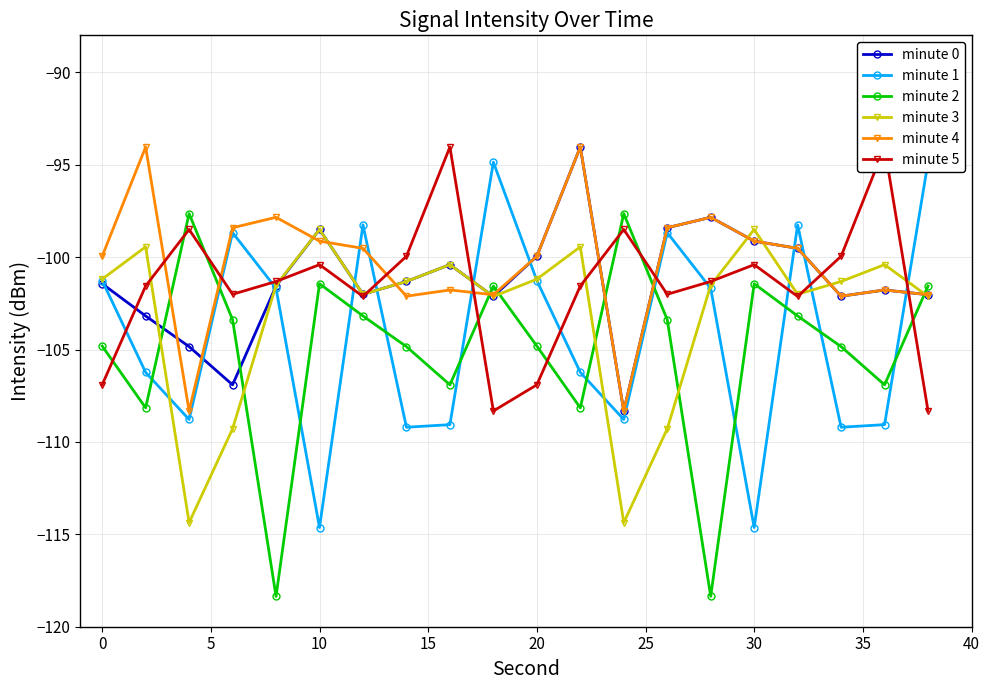

What are all the series names shown in the legend?

minute 0, minute 1, minute 2, minute 3, minute 4, minute 5